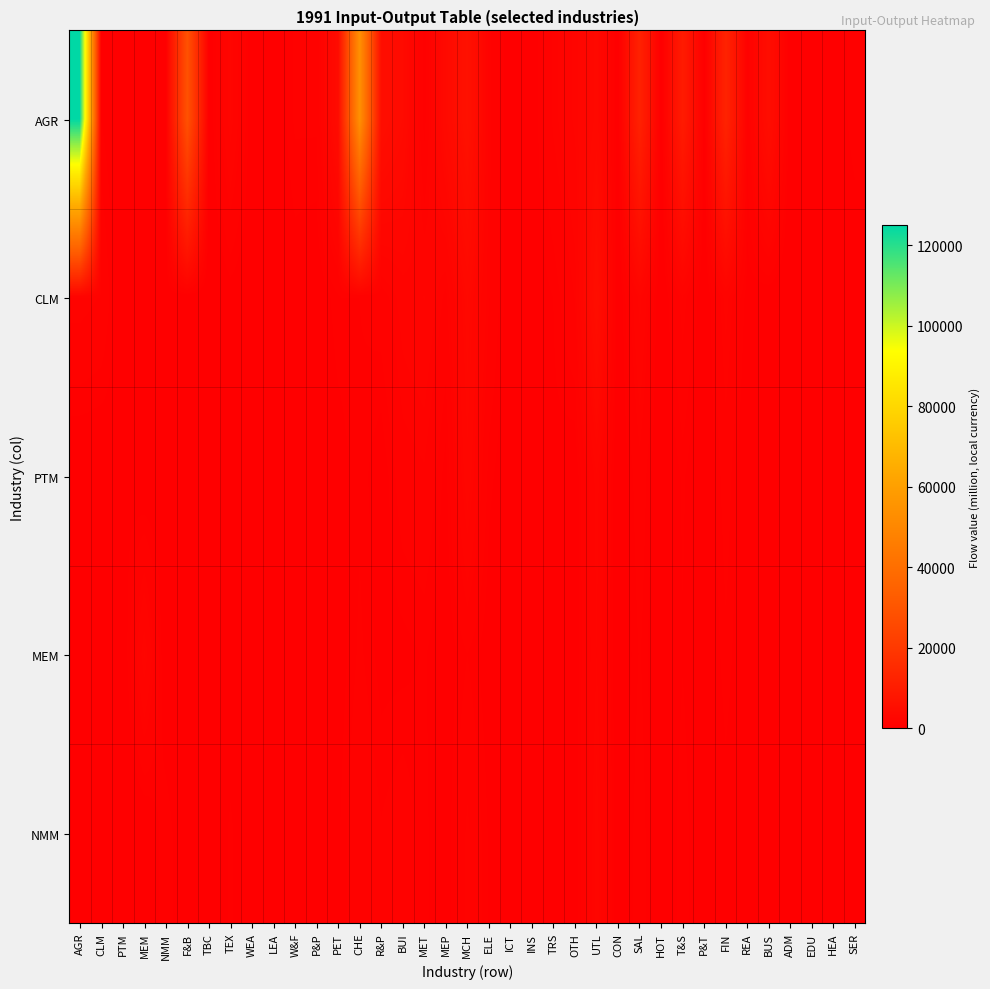

List the series in order of their peak value, lowest first.

MEM, NMM, PTM, CLM, AGR